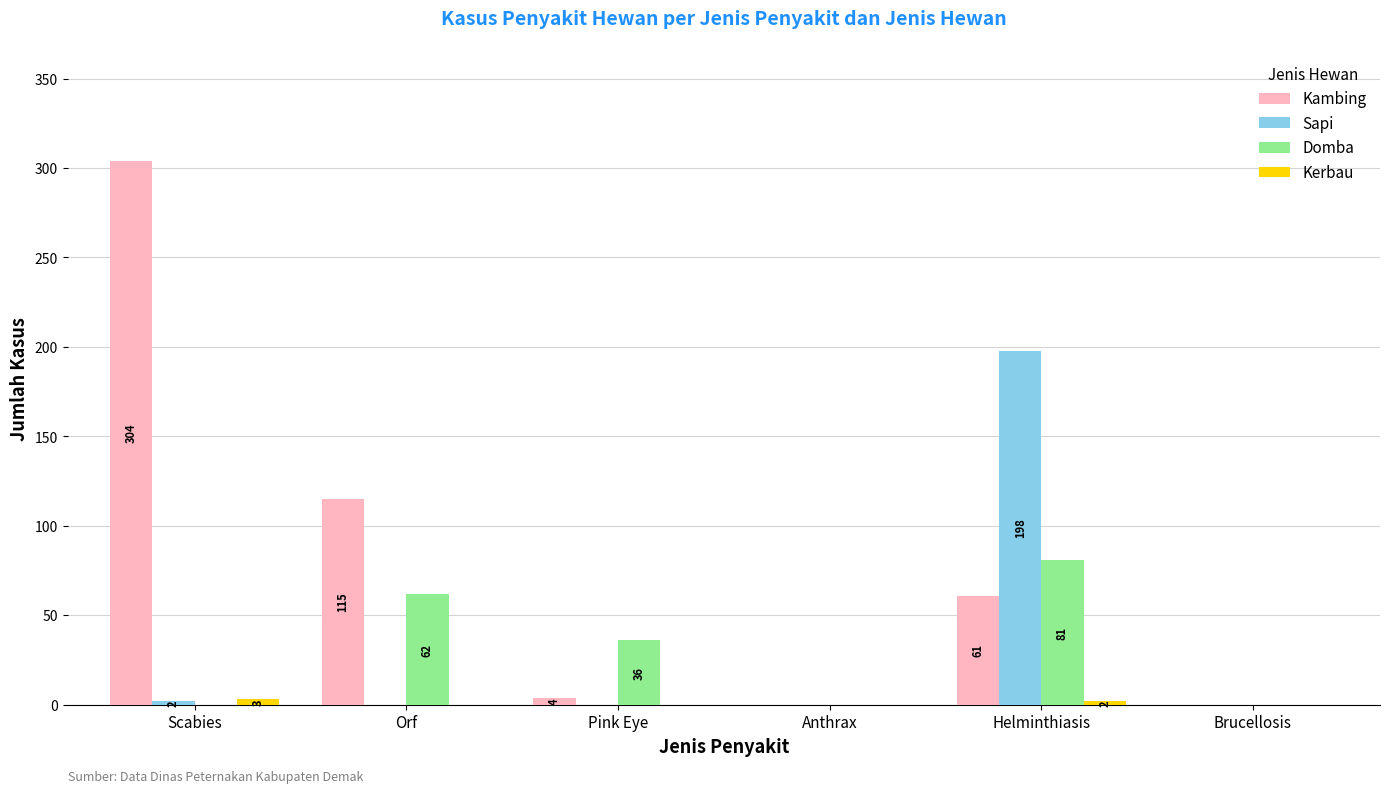

How many series are shown in this chart?

4